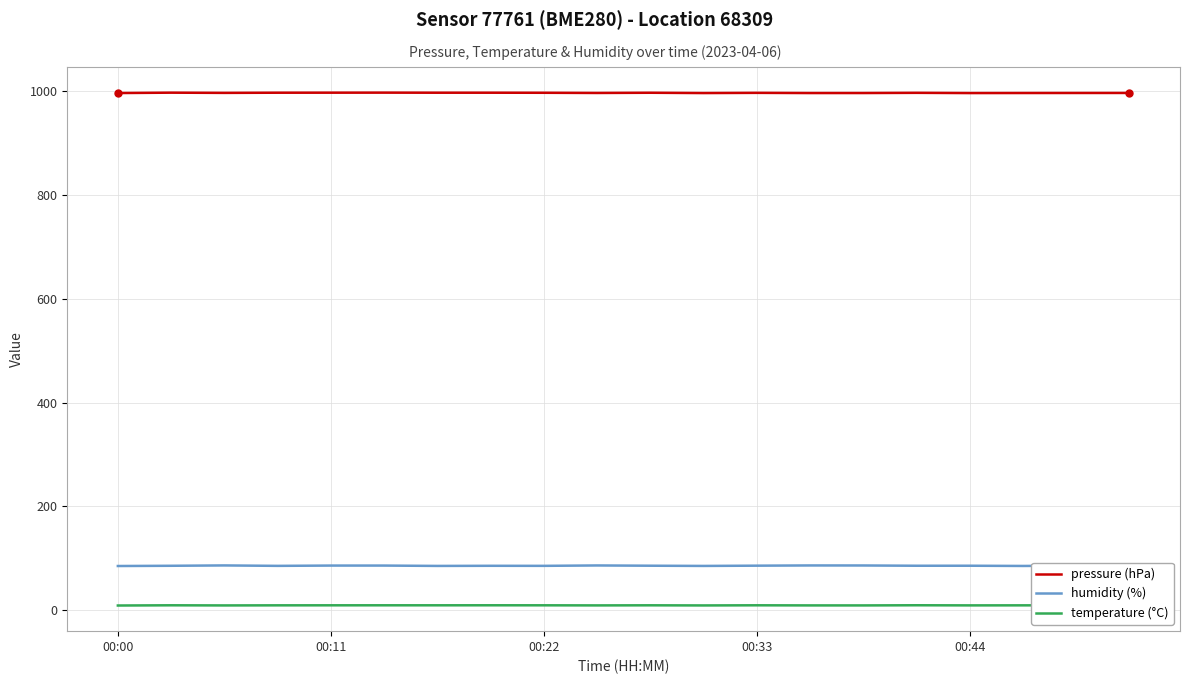

Which series has the largest range (max minus min)?

humidity (%)